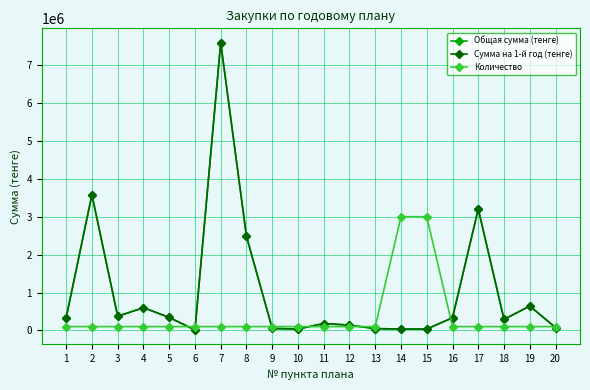

Which series has the largest total across all categories?

Общая сумма (тенге)